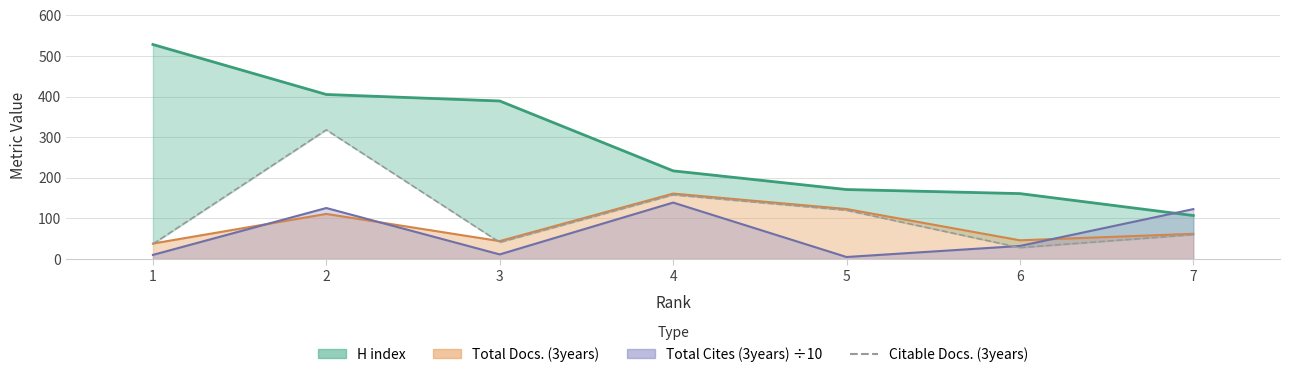

Where is the first local minimum?

3